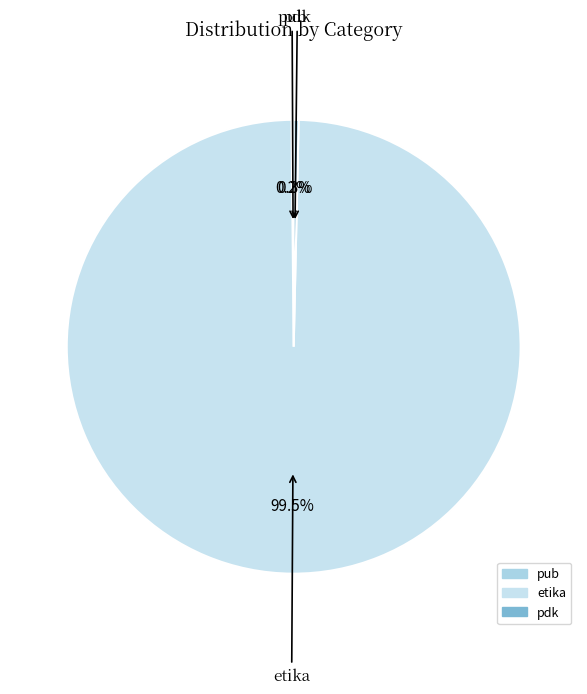

To the nearest percent, what is the difference between the largest and smallest slice percentages?

99%